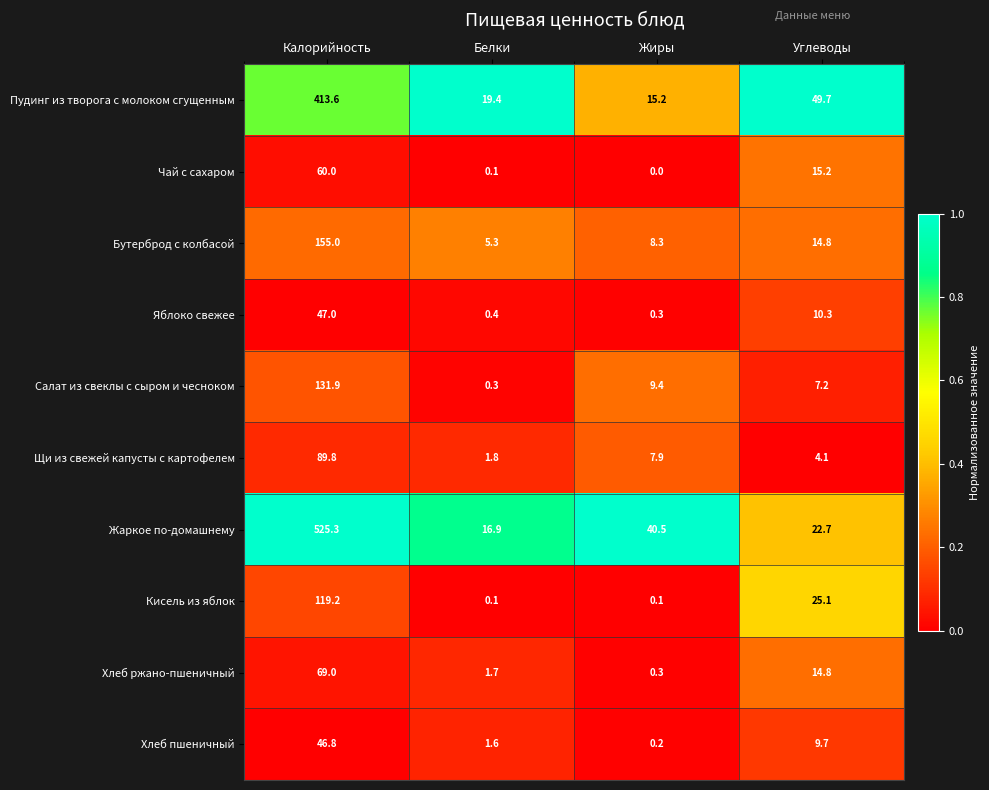

At which category is the sum across all series the highest?

Калорийность